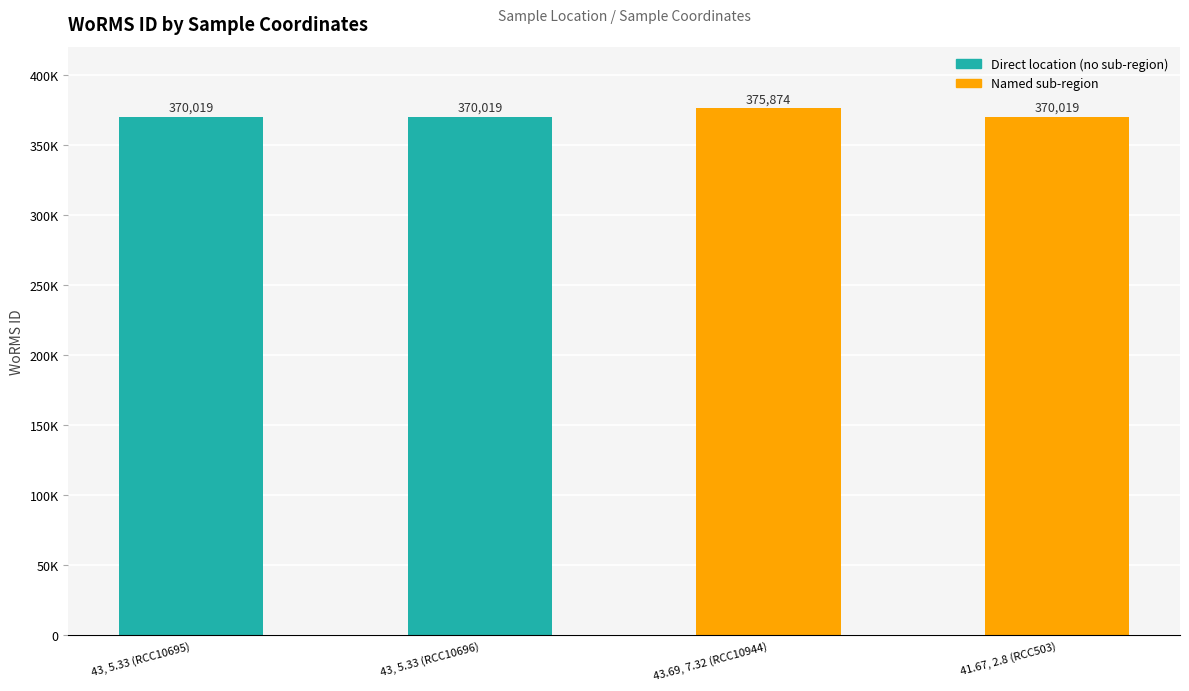

What is the label of the 4th bar from the right?

43, 5.33 (RCC10695)